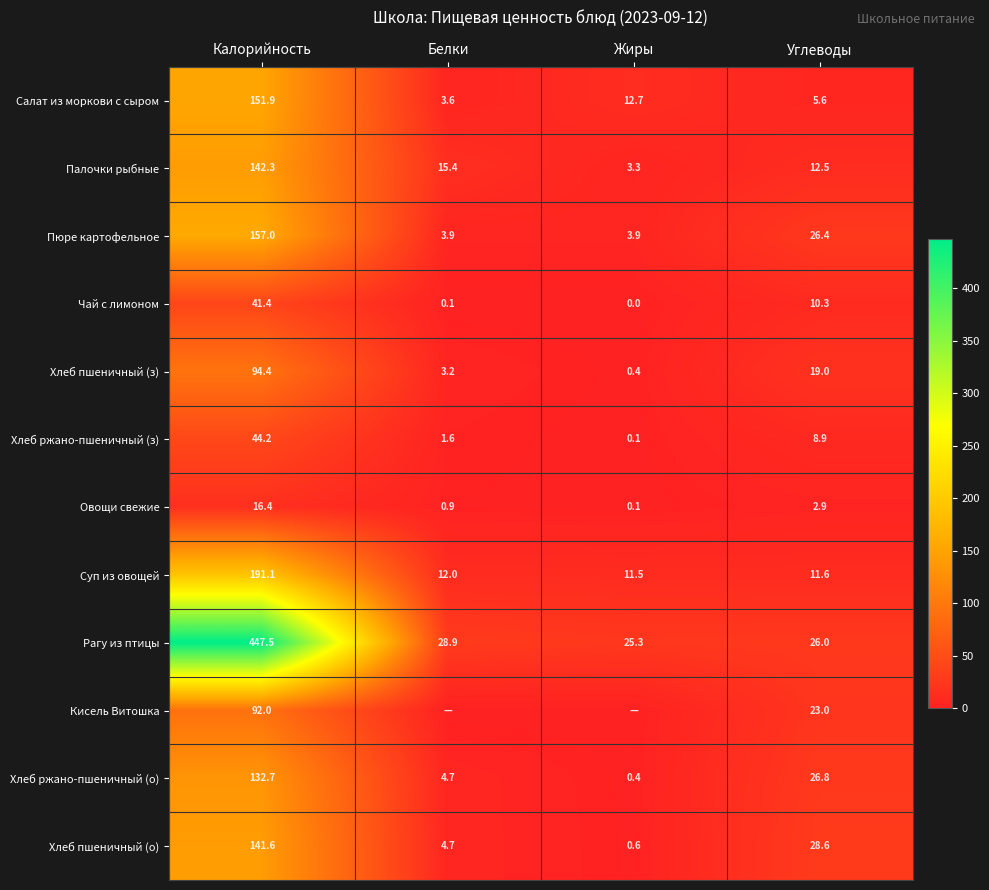

What is the total value across all series at Калорийность?

1652.5